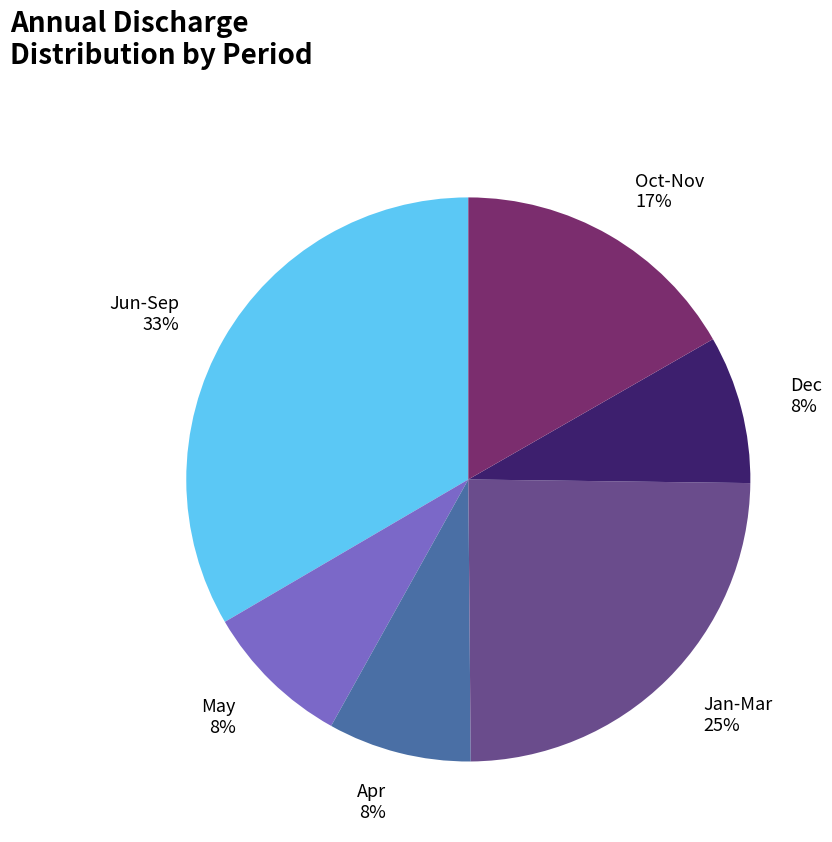

Is the sum of Dec and May greater than half?

No